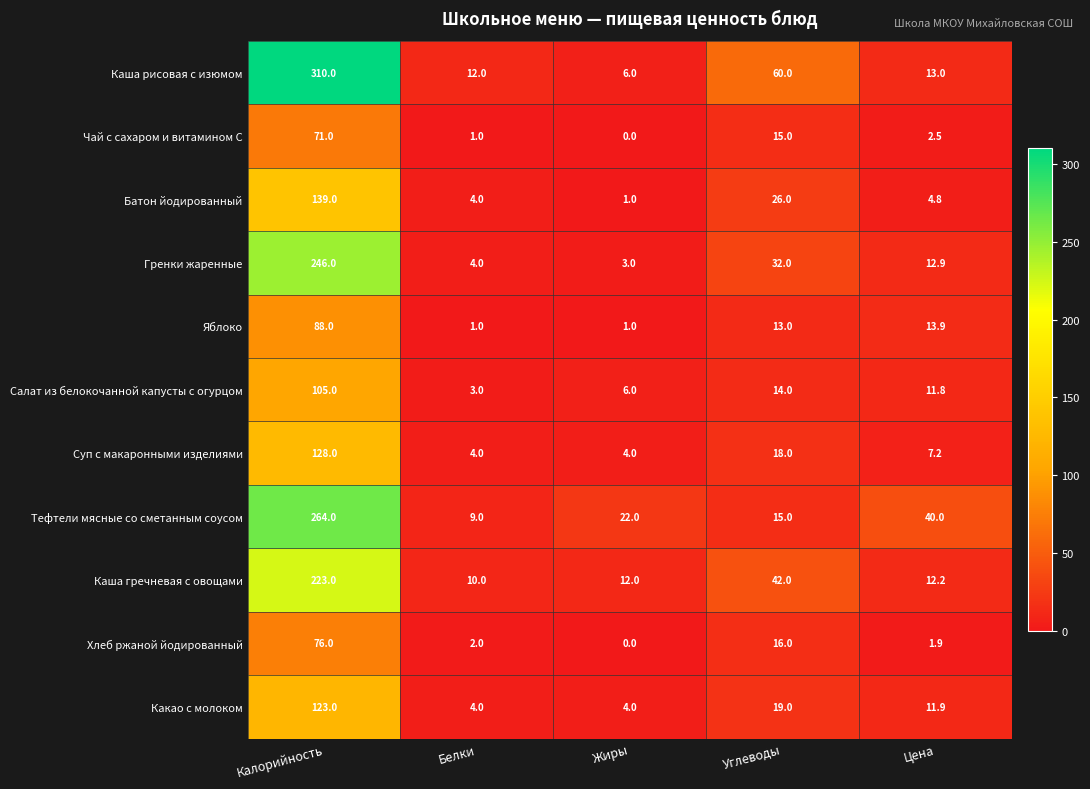

Rank the series at Цена from highest to lowest value.

Тефтели мясные со сметанным соусом, Яблоко, Каша рисовая с изюмом, Гренки жаренные, Каша гречневая с овощами, Какао с молоком, Салат из белокочанной капусты с огурцом, Суп с макаронными изделиями, Батон йодированный, Чай с сахаром и витамином С, Хлеб ржаной йодированный